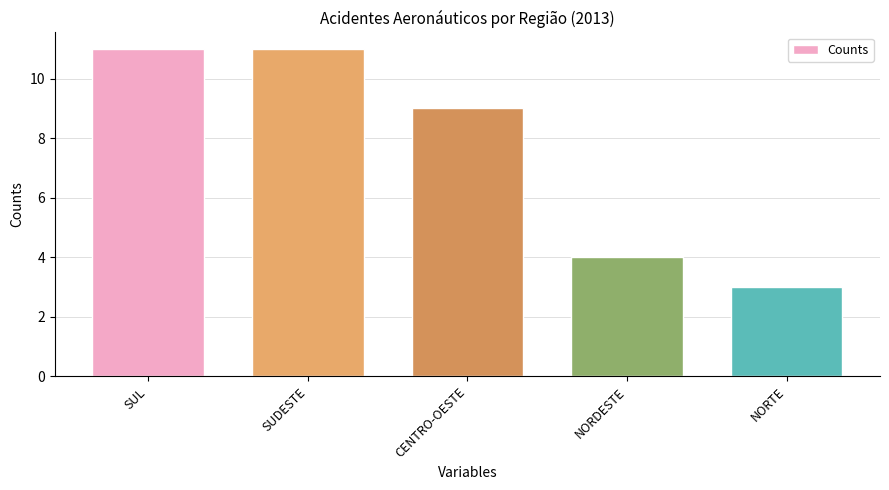

Which has a higher value, SUDESTE or NORDESTE?

SUDESTE